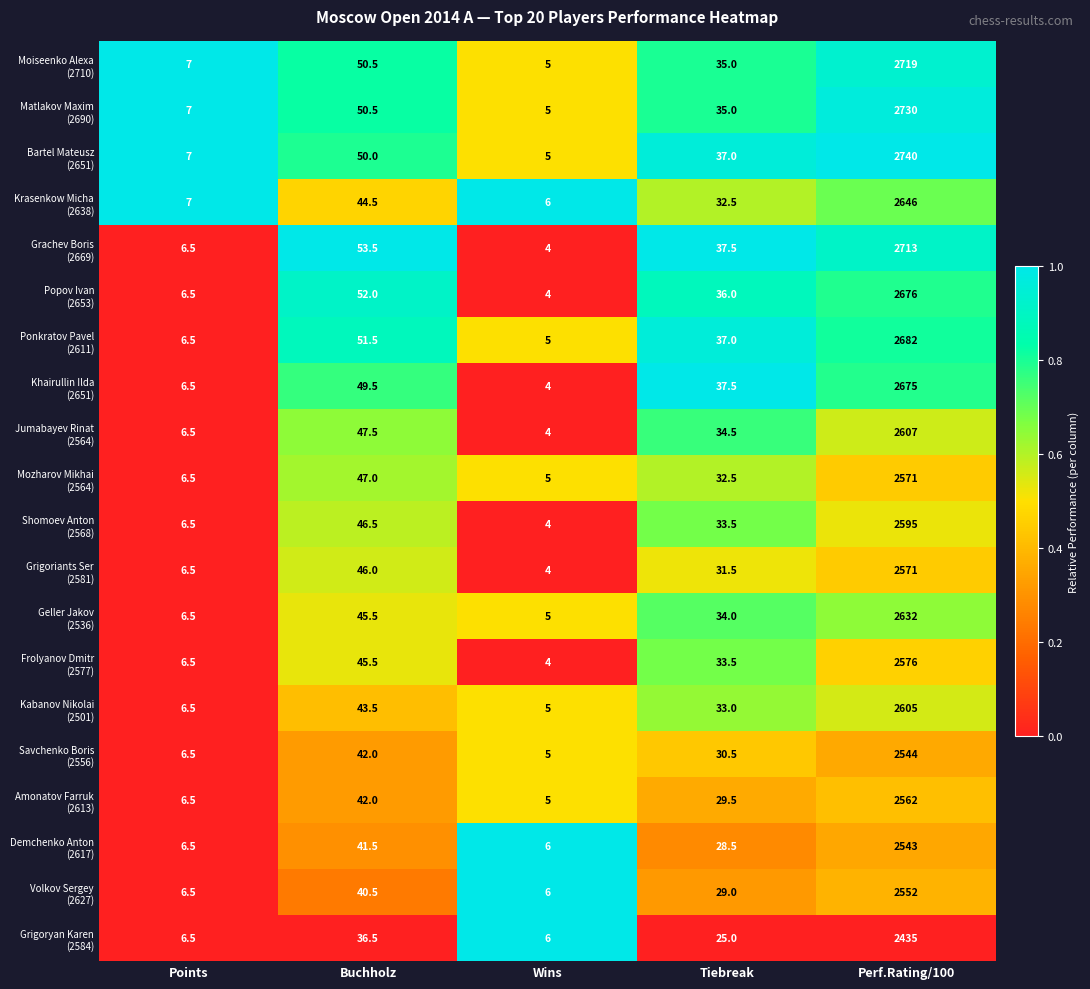

At which category is the sum across all series the highest?

Perf.Rating/100